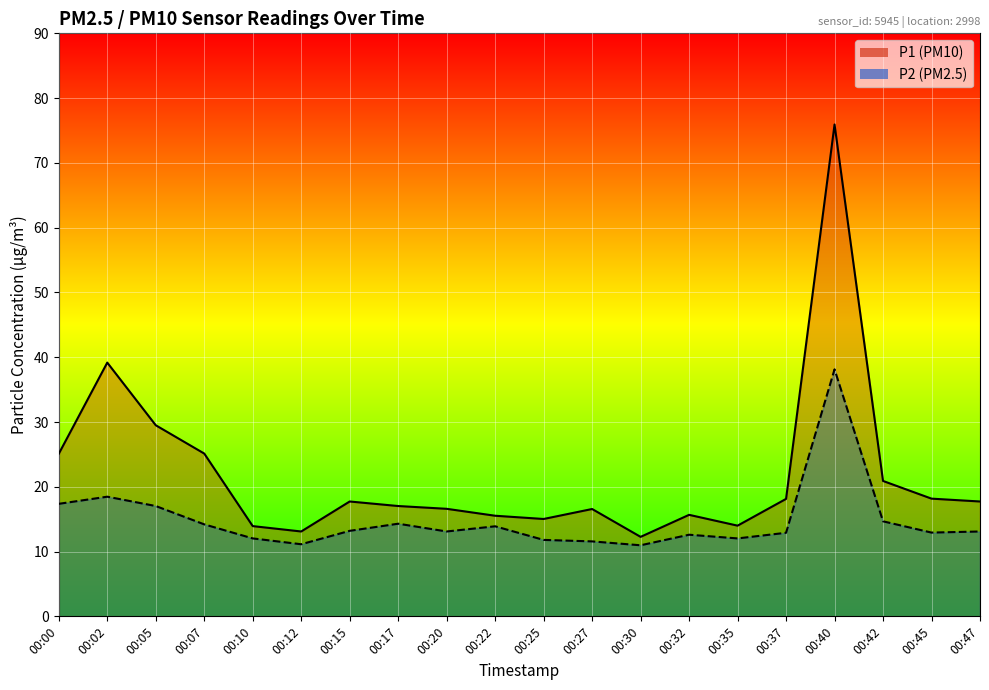

True or false: P1 has a value of 38.4 at 00:07.

False